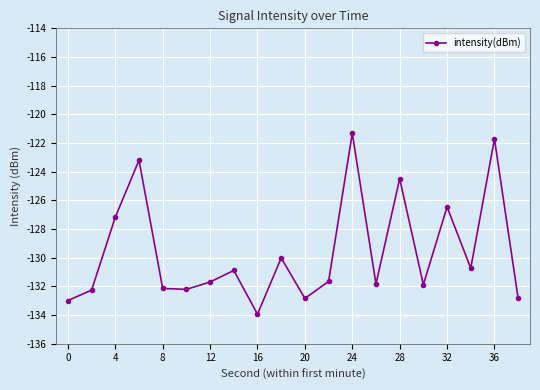

True or false: the data has more than 1 interior local peaks.

True